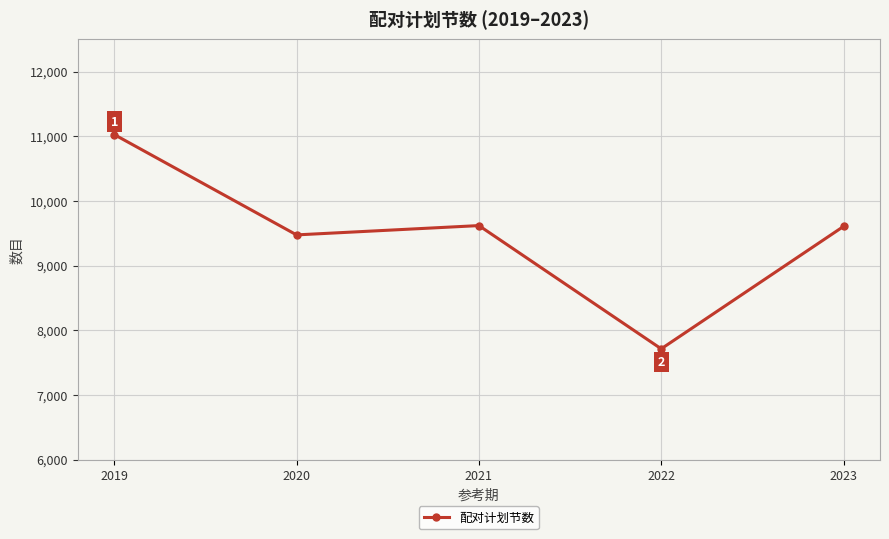

What is the ratio of the value at 2020 to the value at 2023?

1.0